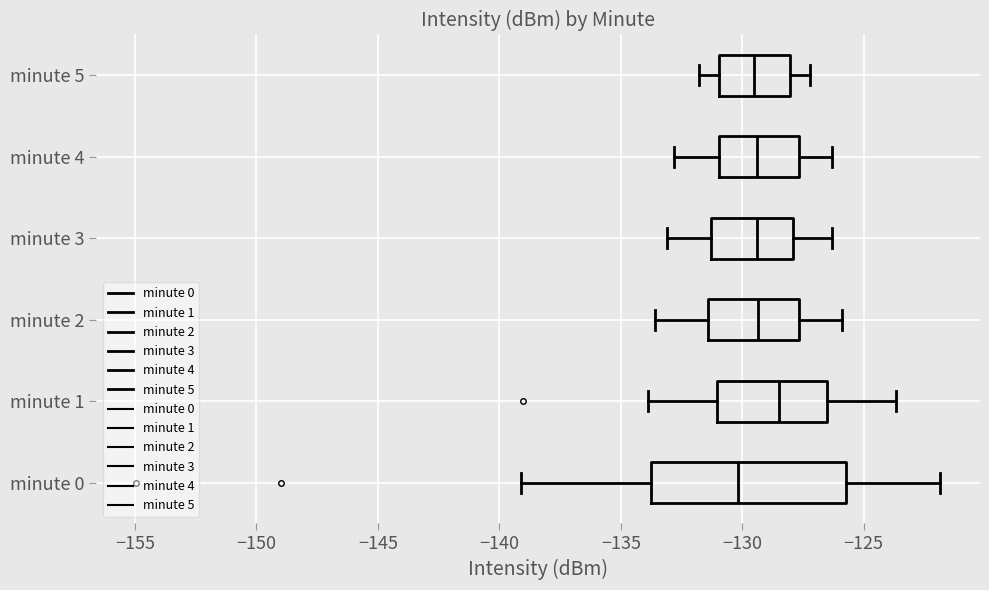

Reading bottom to top, transcribe this box plot: for each box, give where its median line is, the range the box spans, and where its two whiskers end, as read against the x-axis. The values are not printed on the chart, so give them approximately, as read against the axis.

minute 0: median -130.0, box -134.0 to -126.0, whiskers -139.0 to -122.0
minute 1: median -128.5, box -131.0 to -126.5, whiskers -134.0 to -123.5
minute 2: median -129.5, box -131.5 to -127.5, whiskers -133.5 to -126.0
minute 3: median -129.5, box -131.5 to -128.0, whiskers -133.0 to -126.5
minute 4: median -129.5, box -131.0 to -127.5, whiskers -133.0 to -126.5
minute 5: median -129.5, box -131.0 to -128.0, whiskers -132.0 to -127.0